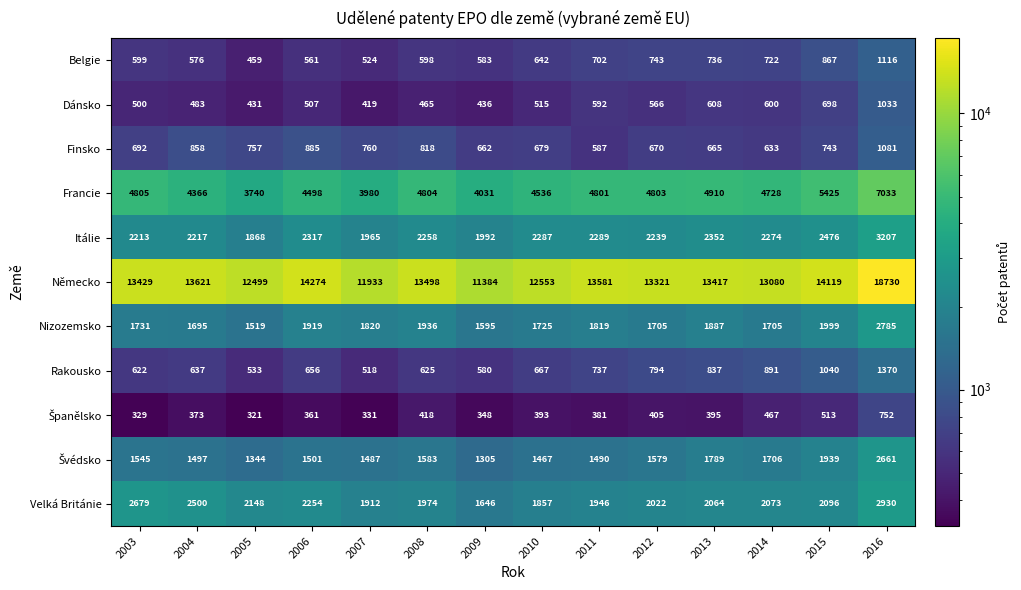

At how many categories does at least one series exceed 9143?

14